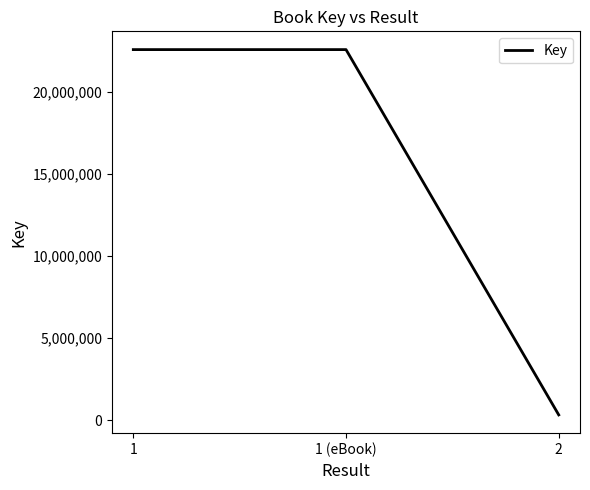

Reading left to right, extract all data points from this chart.

22565544	22565544	335857